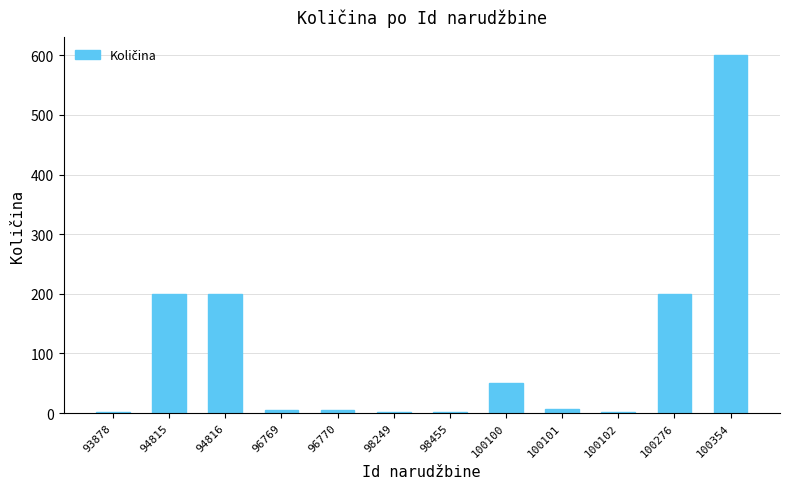

What is the sum of all values?

1271